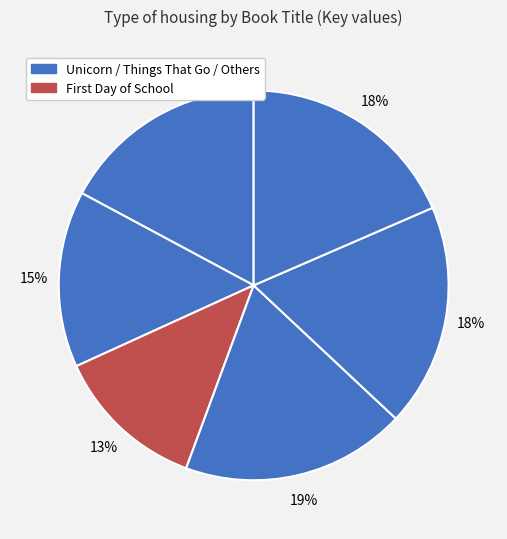

Is there any slice that represents more than half of the pie?

No